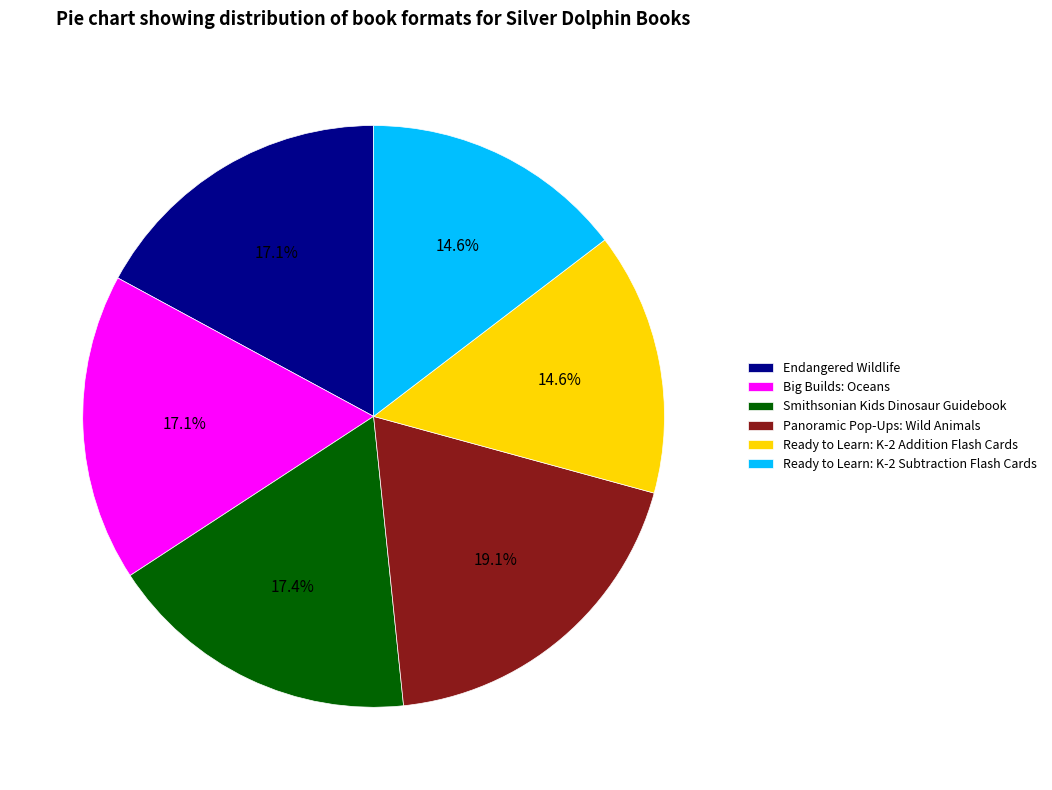

What percentage is NOT represented by Ready to Learn: K-2 Addition Flash Cards?

85.4%